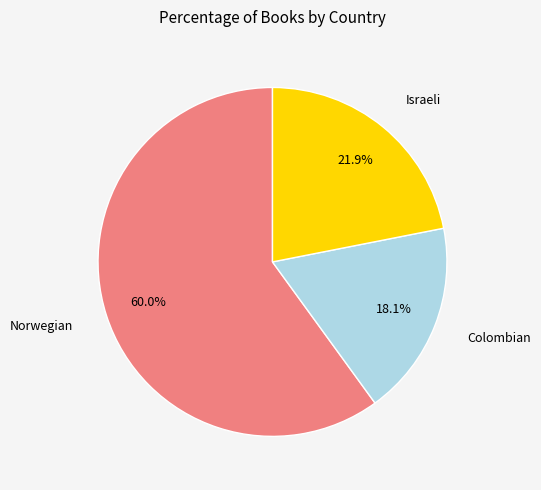

Is there any slice that represents more than half of the pie?

Yes